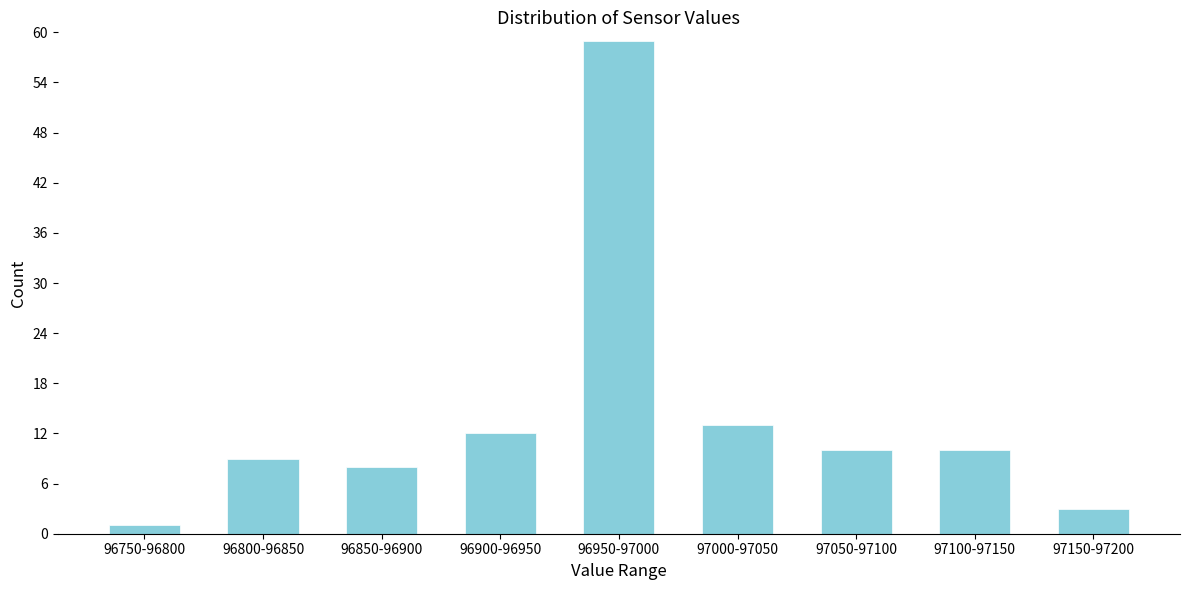

Reading left to right, transcribe all the data shown in this chart.

1	9	8	12	59	13	10	10	3